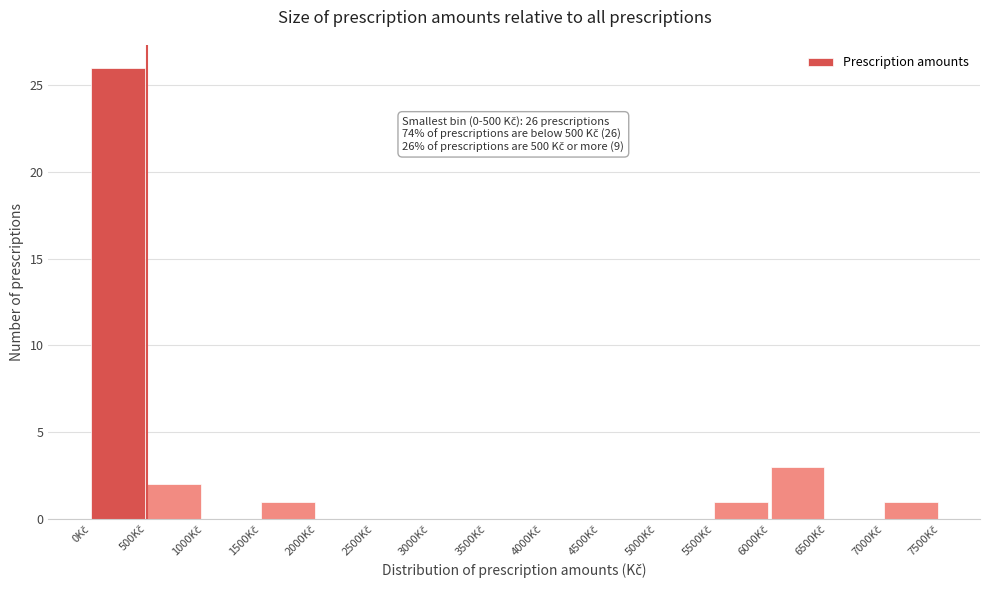

Over which range of the x-axis is the bar tallest?

0 to 500